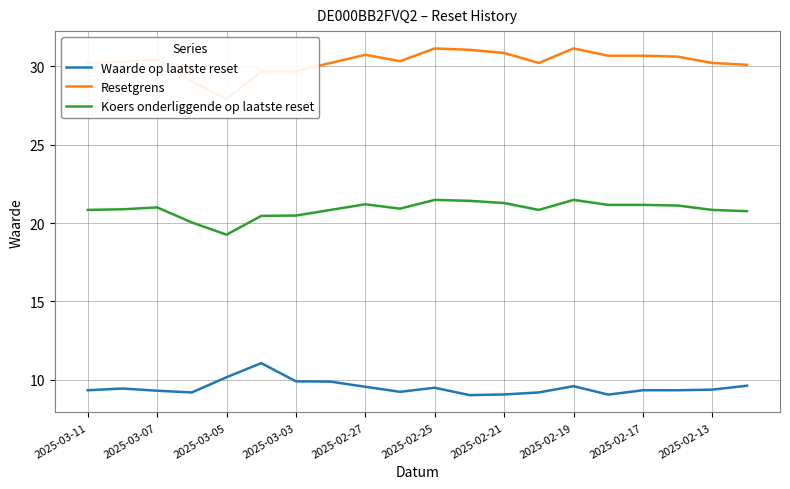

What is the highest value of the Waarde op laatste reset series?

11.1